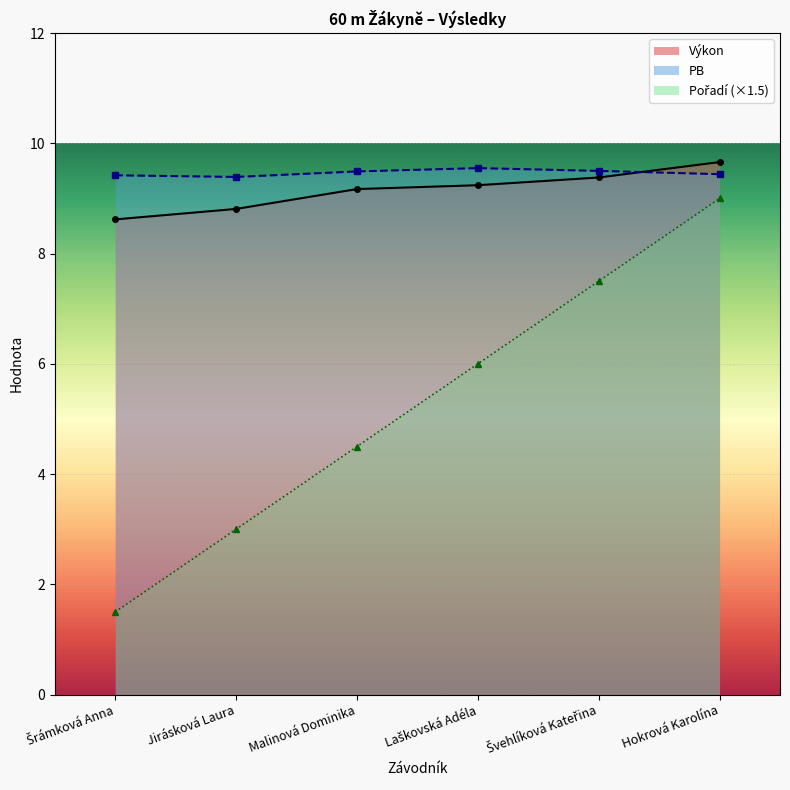

Between which two adjacent categories do Výkon and PB first intersect?

Švehlíková Kateřina and Hokrová Karolína